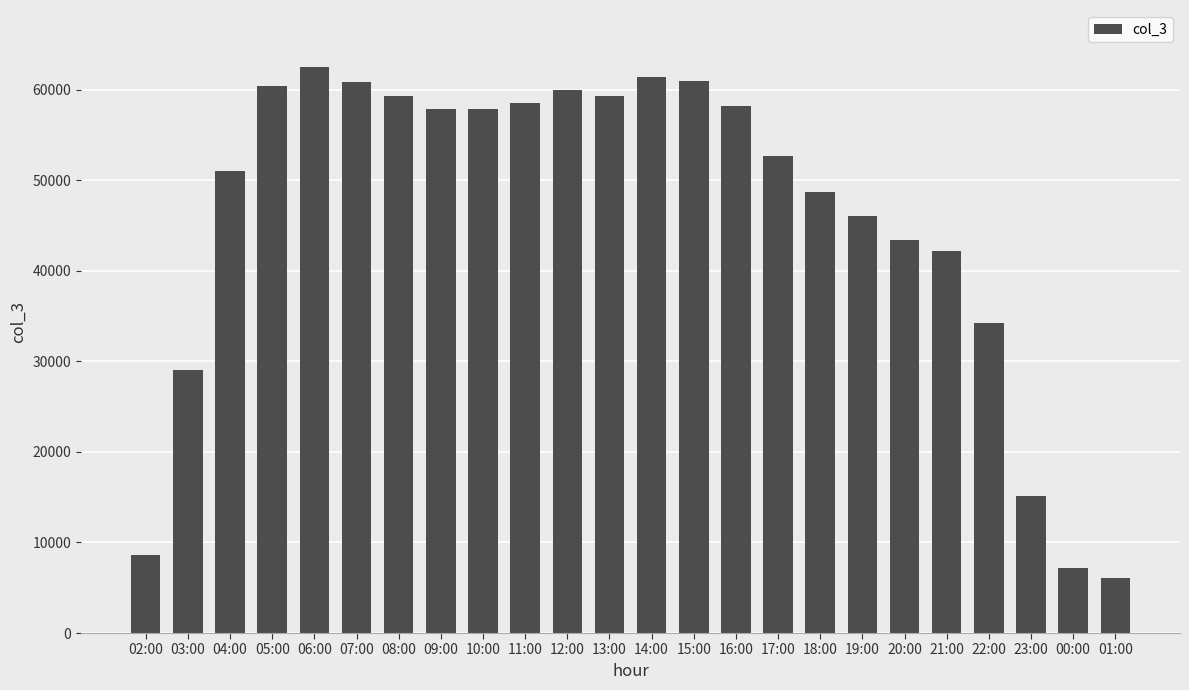

What is the value of the 18th bar from the left?

46089